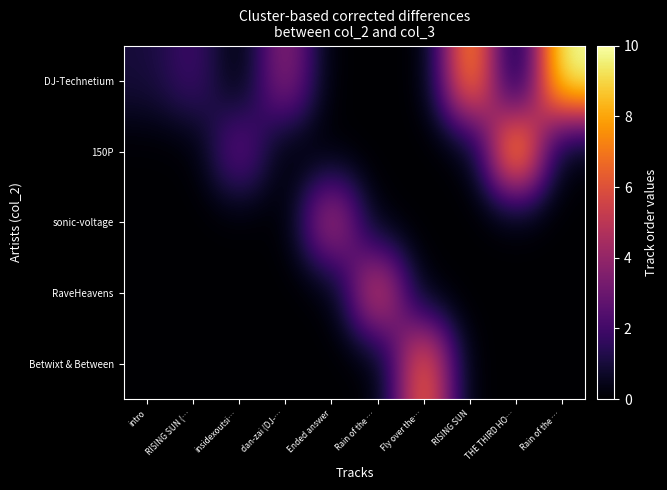

How many series are shown in this chart?

5